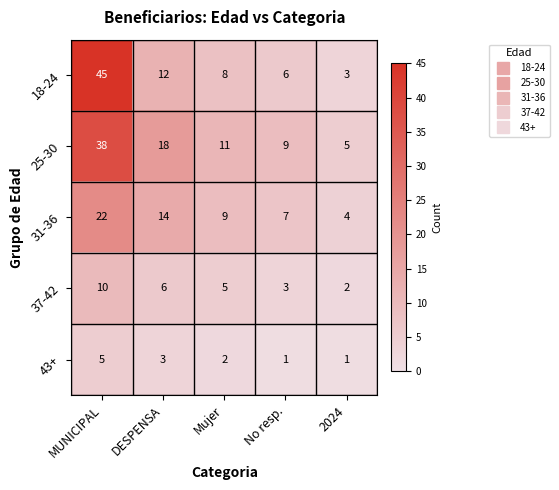

At which category is the sum across all series the highest?

MUNICIPAL